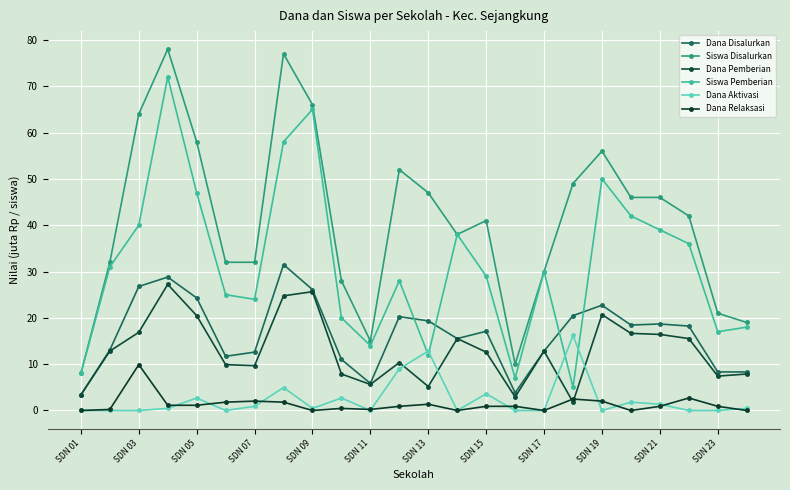

What is the difference between the second highest and minimum values in the Dana Relaksasi series?

2.7